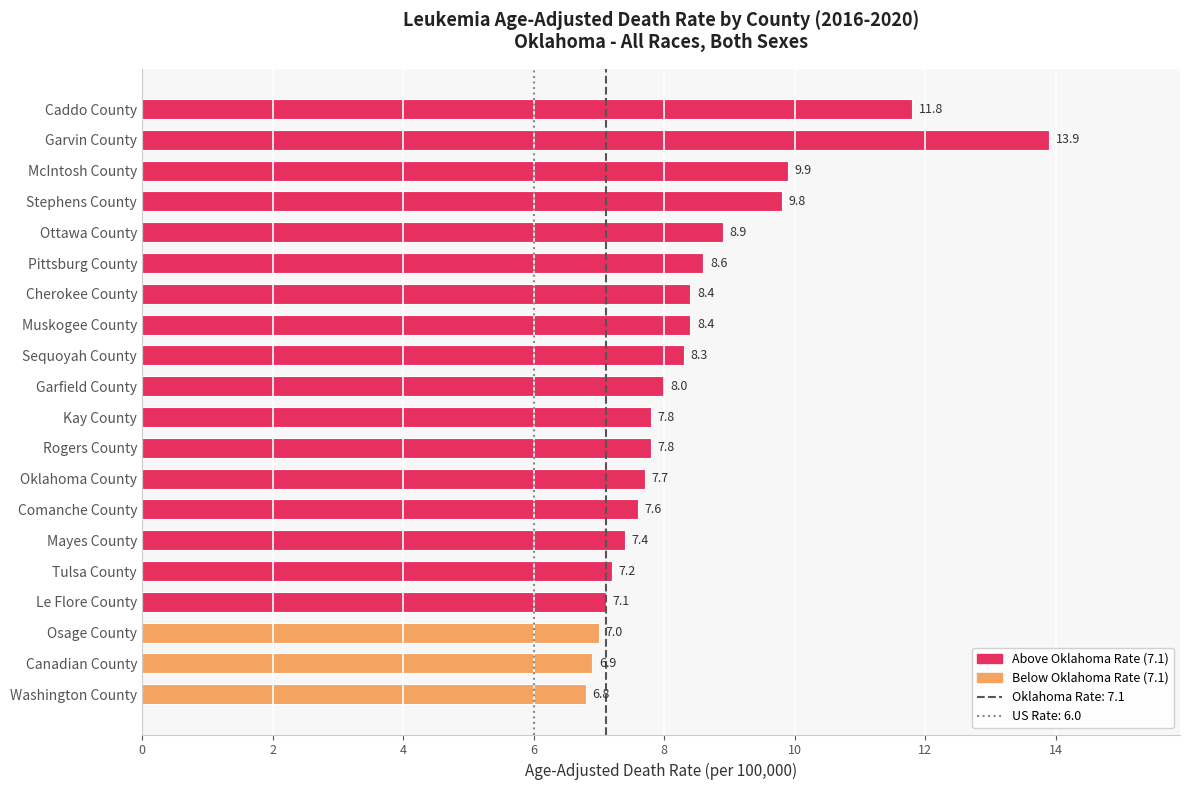

What is the difference between the maximum and minimum values?

7.1